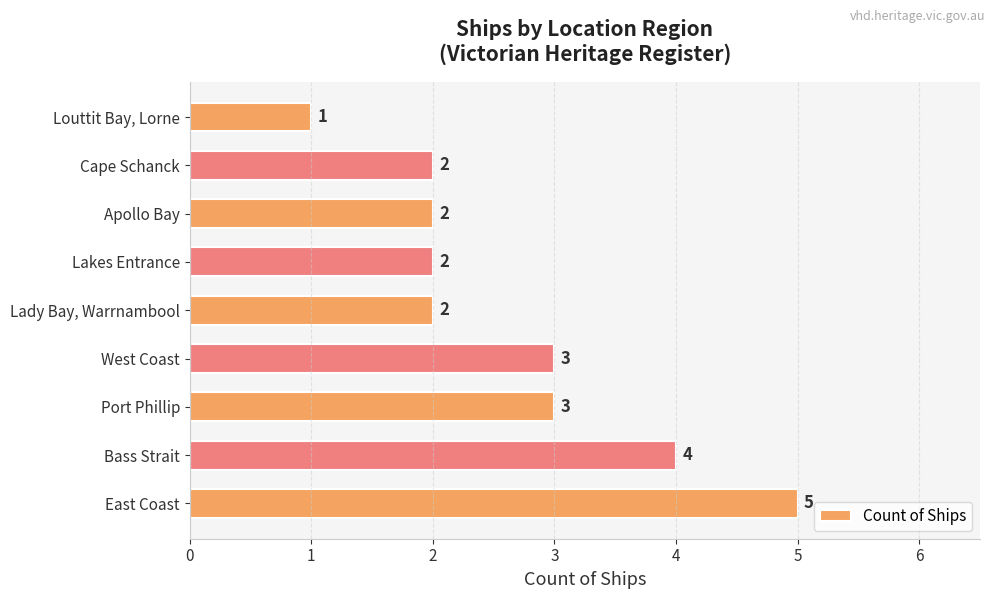

What is the change in value from East Coast to Apollo Bay?

-3